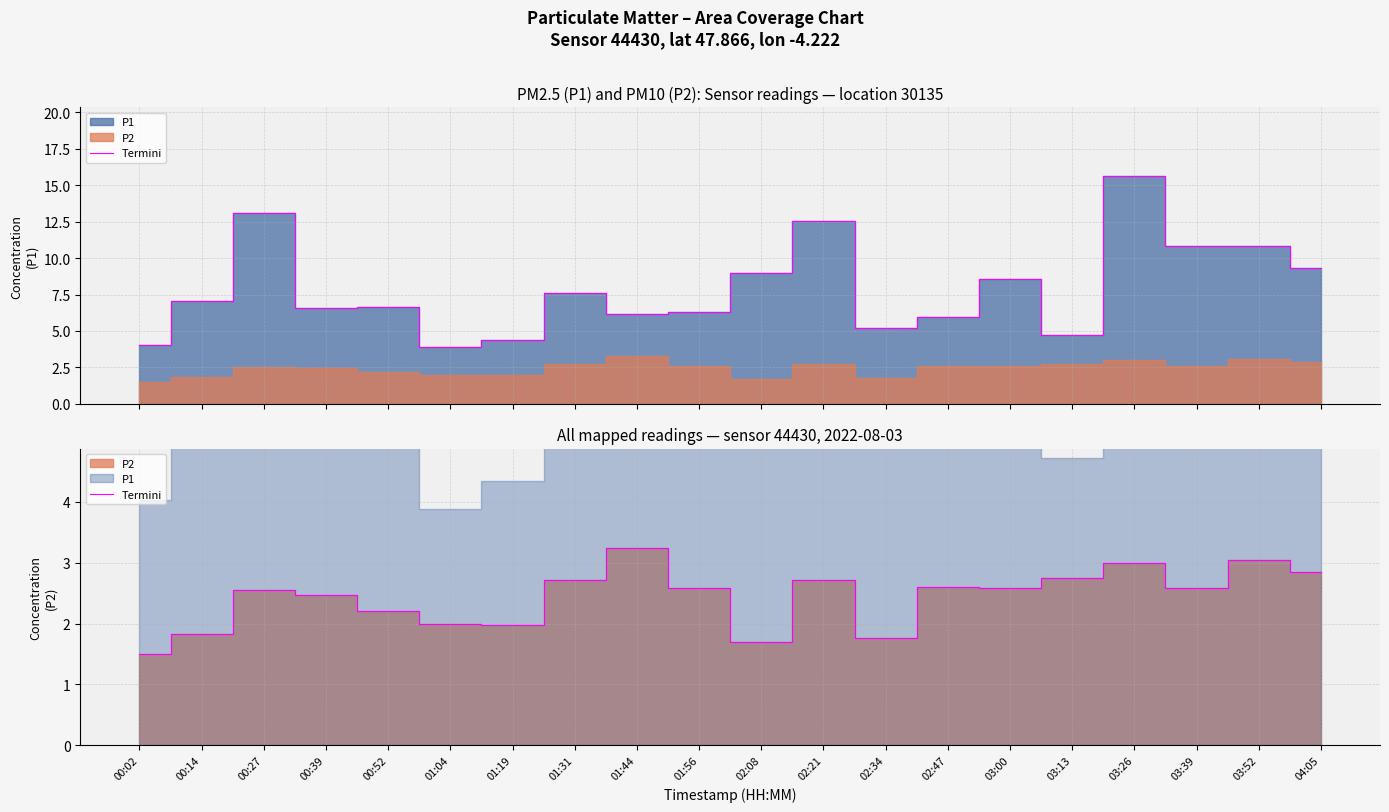

What is the change in value from 00:02 to 01:31?

+1.2